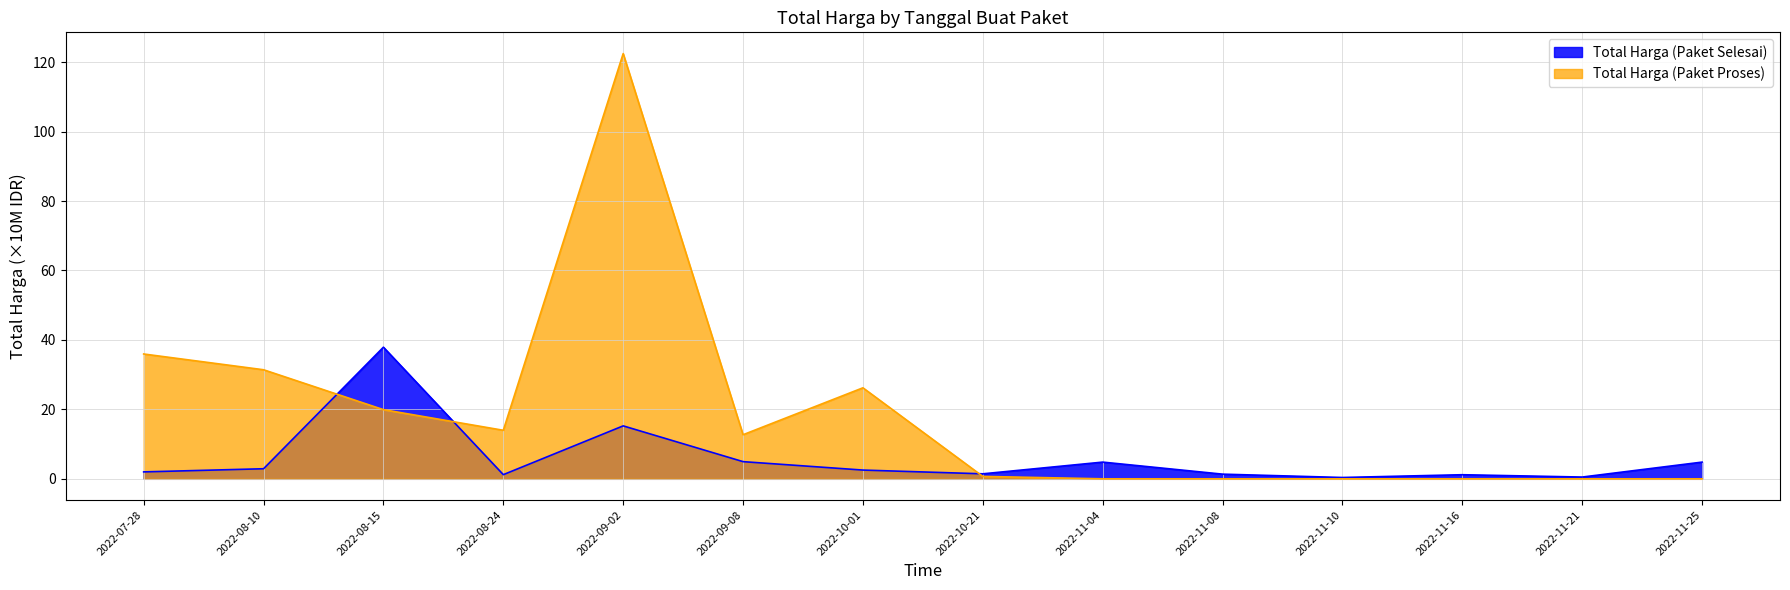

Which series has the largest range (max minus min)?

Total Harga (Paket Proses)